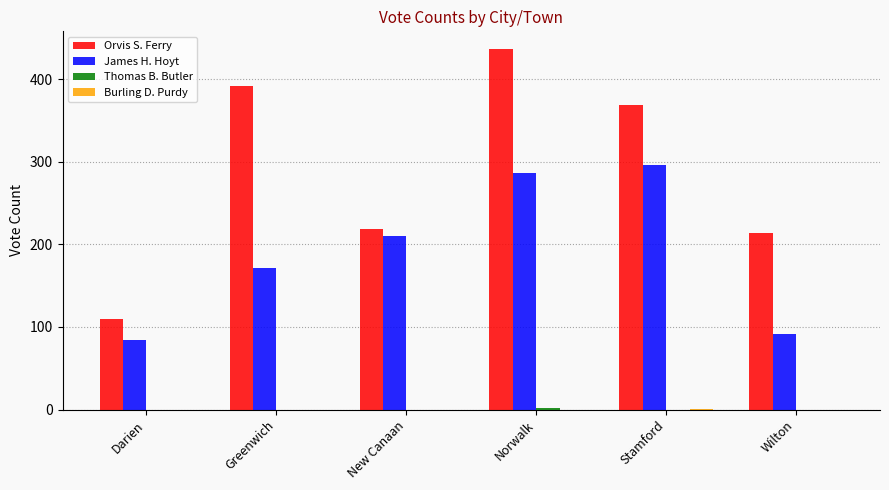

How many groups of bars are there?

6